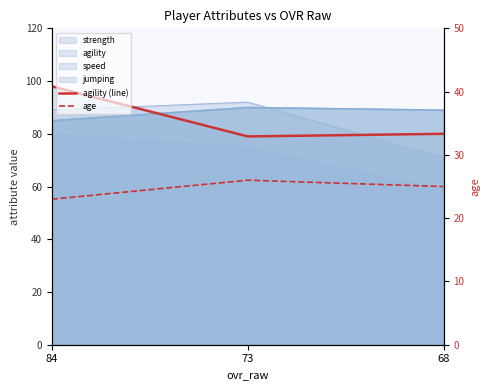

What is the smallest value displayed?

23